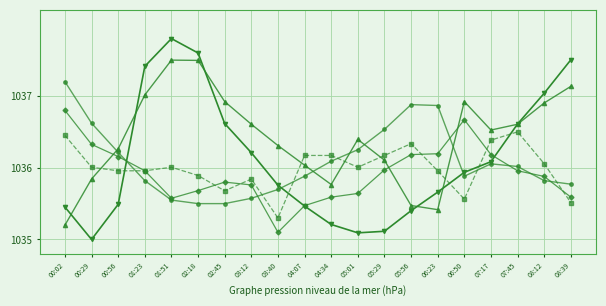

What position from the right is 03:40?

12